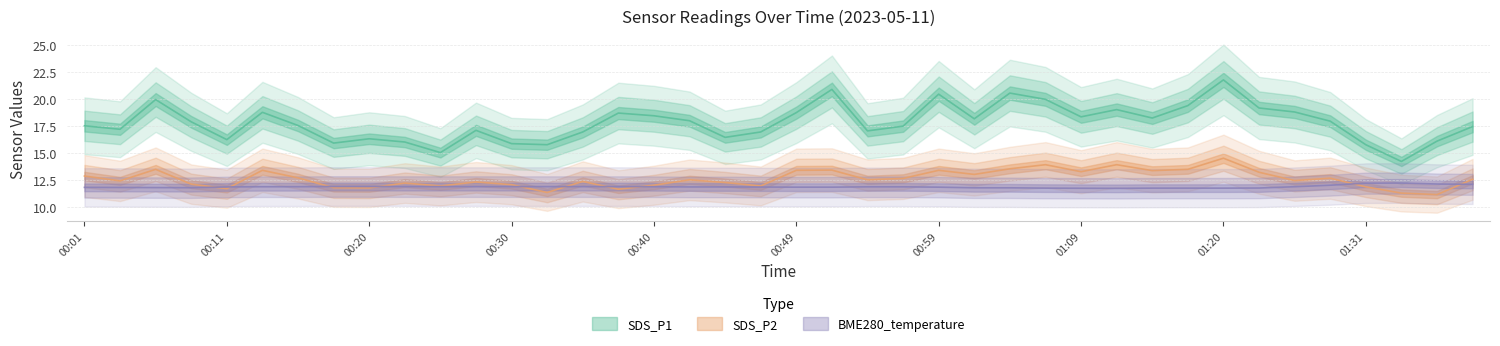

How many interior local peaks does the BME280_temperature series have?

1